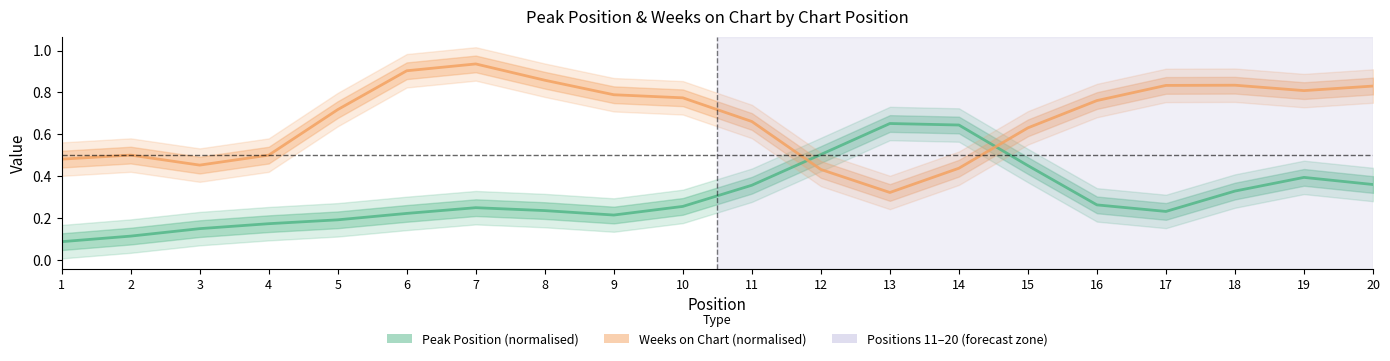

Reading left to right, list all the values displayed in this chart.

Peak Position (normalised): 0.1	0.1	0.1	0.2	0.2	0.2	0.2	0.2	0.2	0.3	0.4	0.5	0.7	0.6	0.5	0.3	0.2	0.3	0.4	0.4
Weeks on Chart (normalised): 0.5	0.5	0.5	0.5	0.7	0.9	0.9	0.9	0.8	0.8	0.7	0.4	0.3	0.4	0.6	0.8	0.8	0.8	0.8	0.8